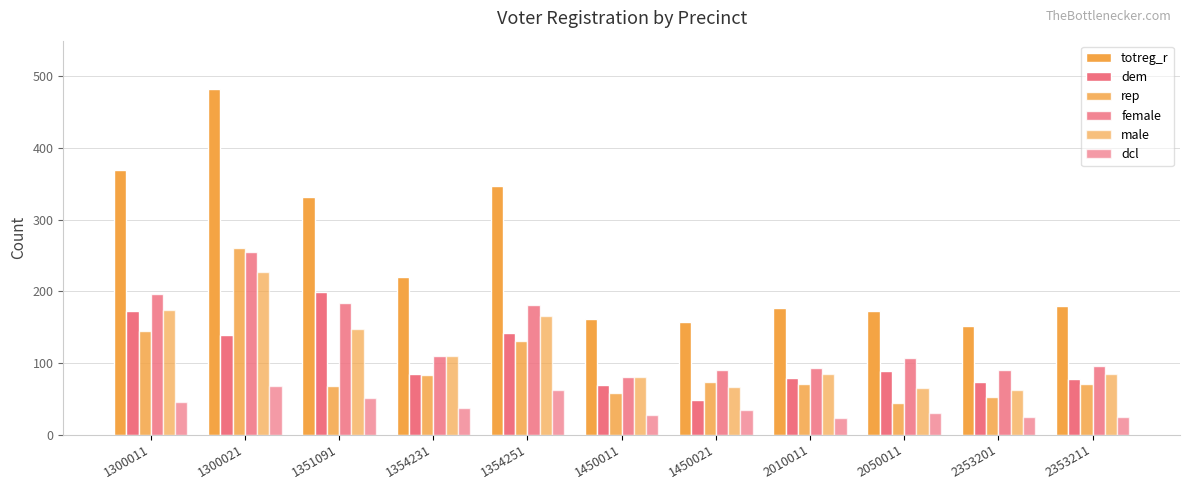

How many values in the dcl series are below 34?

5